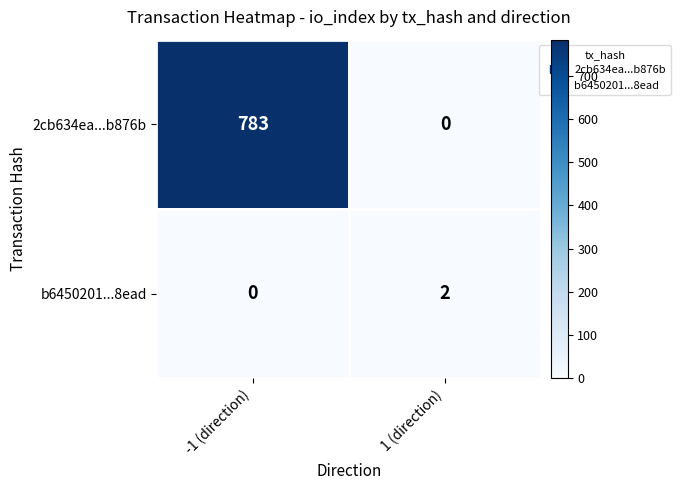

List the series in order of their overall mean, lowest first.

b6450201...8ead, 2cb634ea...b876b